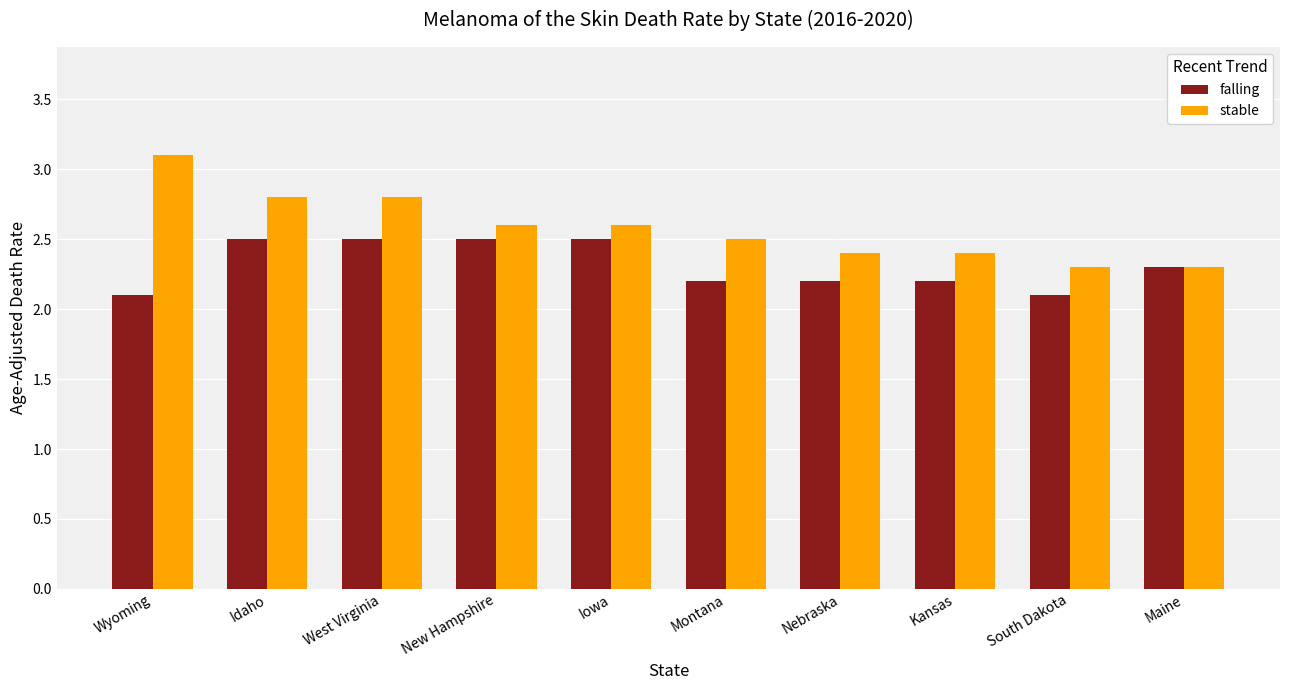

Which label corresponds to the largest value in the chart?

Wyoming